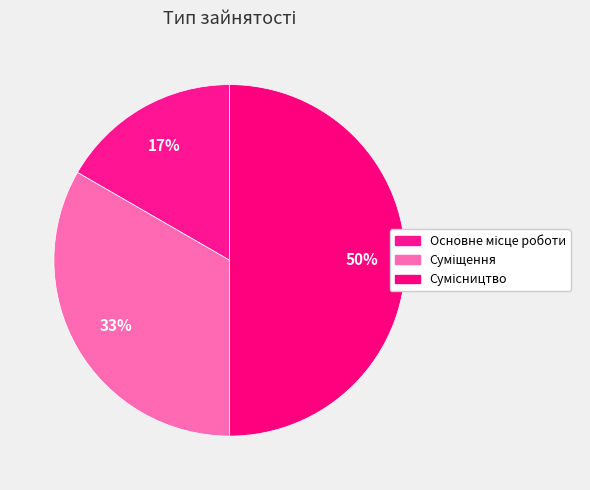

Which slice is the largest?

Сумісництво